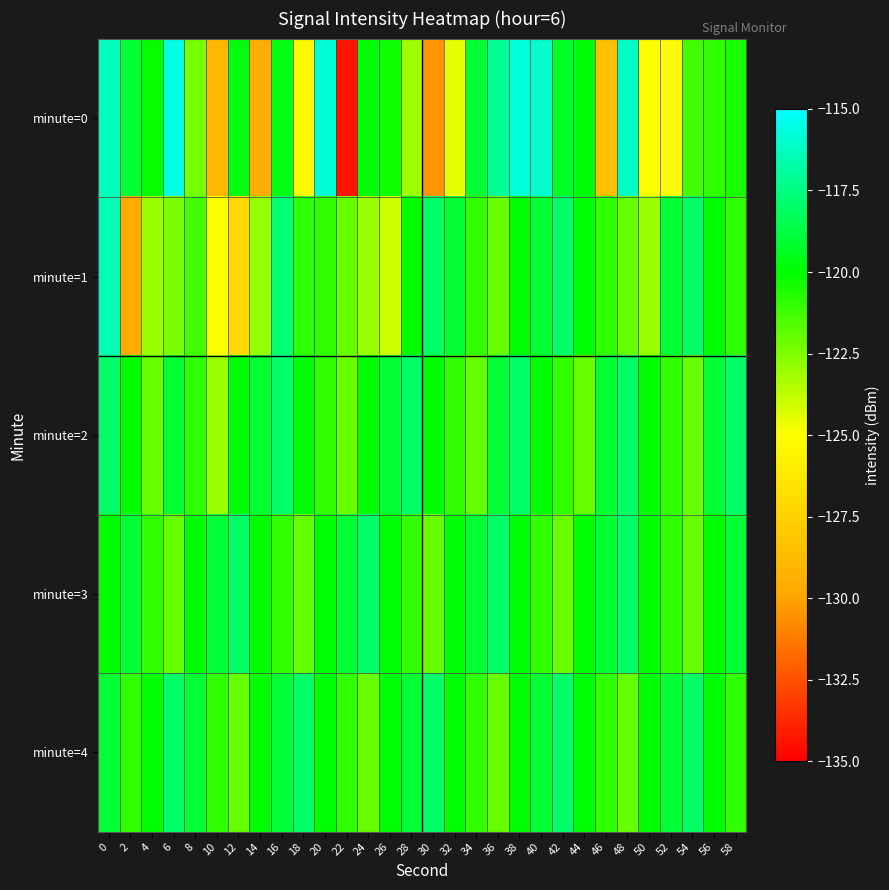

Which series changed the most between 22 and 36?

minute=0